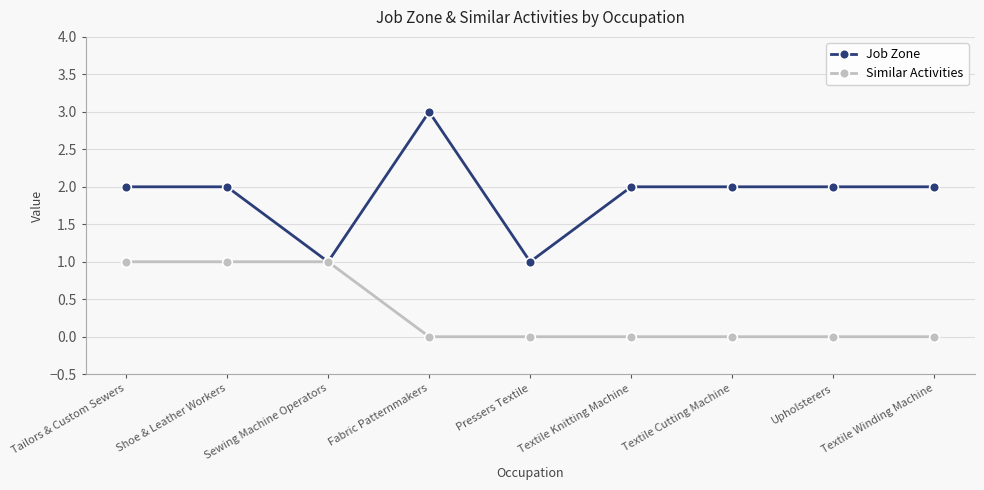

Between Sewing Machine Operators and Pressers Textile, which series saw the biggest shift?

Similar Activities